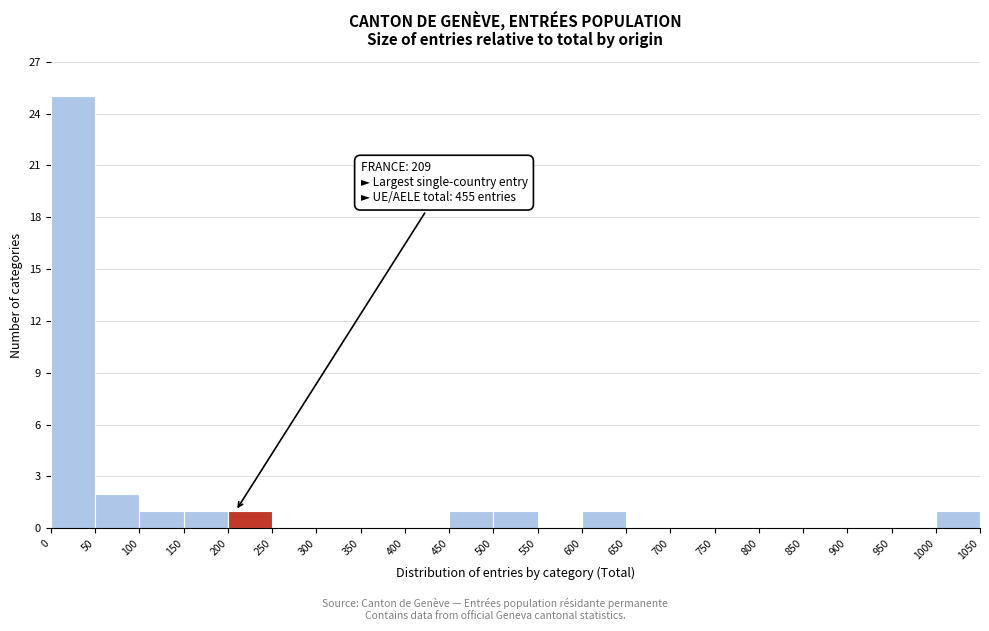

Which range on the x-axis has the tallest bar?

0 to 50